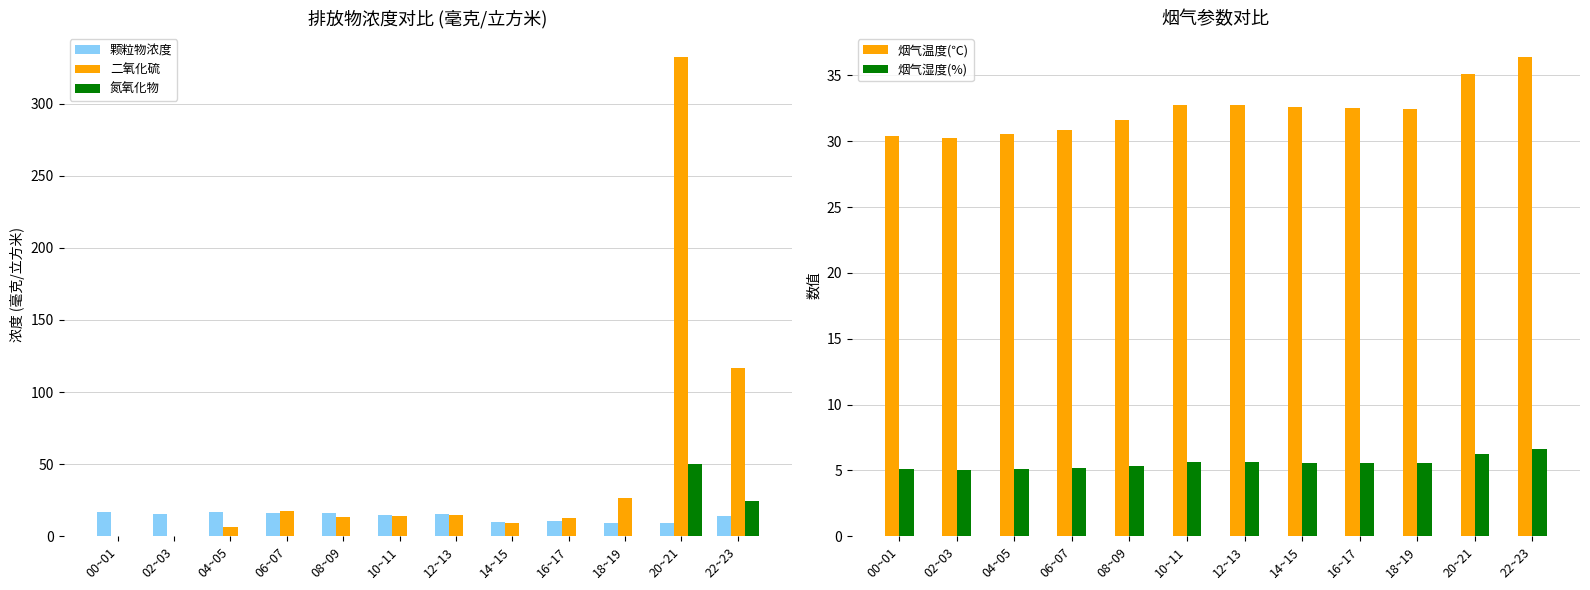

True or false: 烟气温度(℃) has a value of 32.5 at 18~19.

True